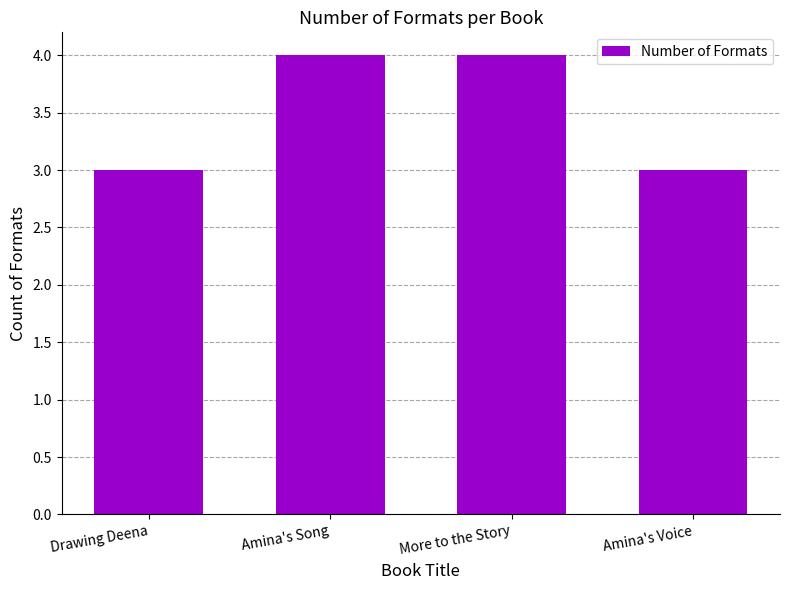

Reading right to left, transcribe all the data shown in this chart.

Amina's Voice=3	More to the Story=4	Amina's Song=4	Drawing Deena=3